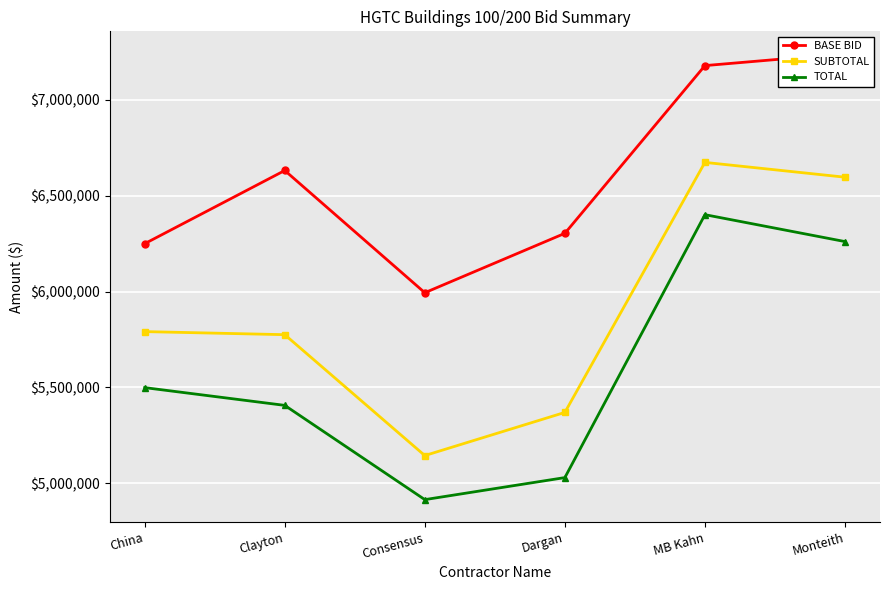

List the series in order of their peak value, highest first.

BASE BID, SUBTOTAL, TOTAL